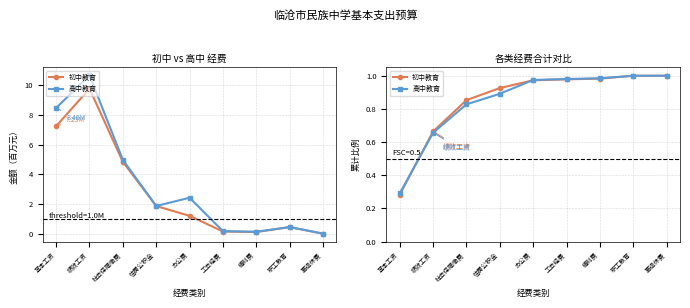

The value of 高中教育 at 职工教育 is 1.0. True or false?

True